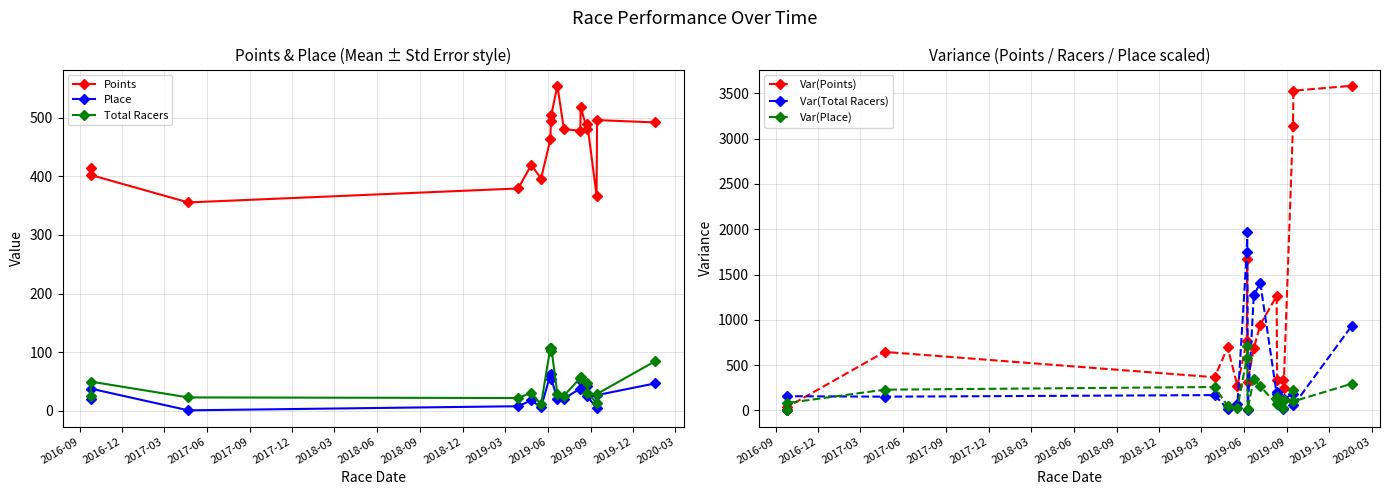

True or false: Var(Total Racers) and Var(Points) intersect in this chart.

True